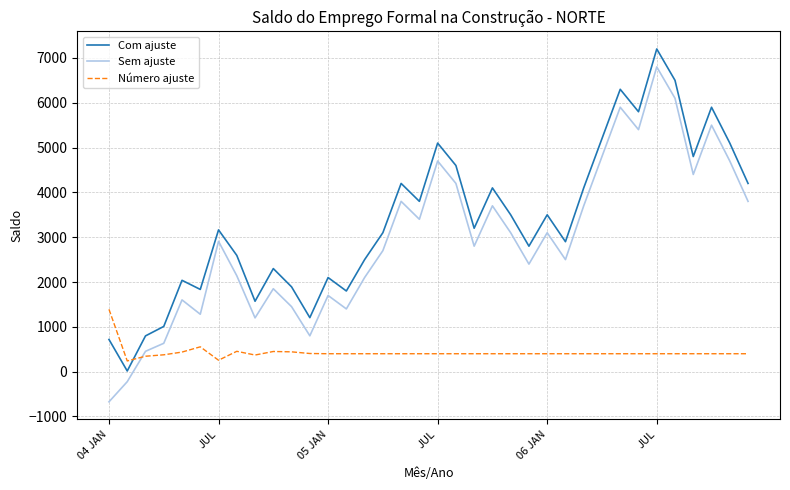

True or false: Com ajuste and Sem ajuste intersect in this chart.

False